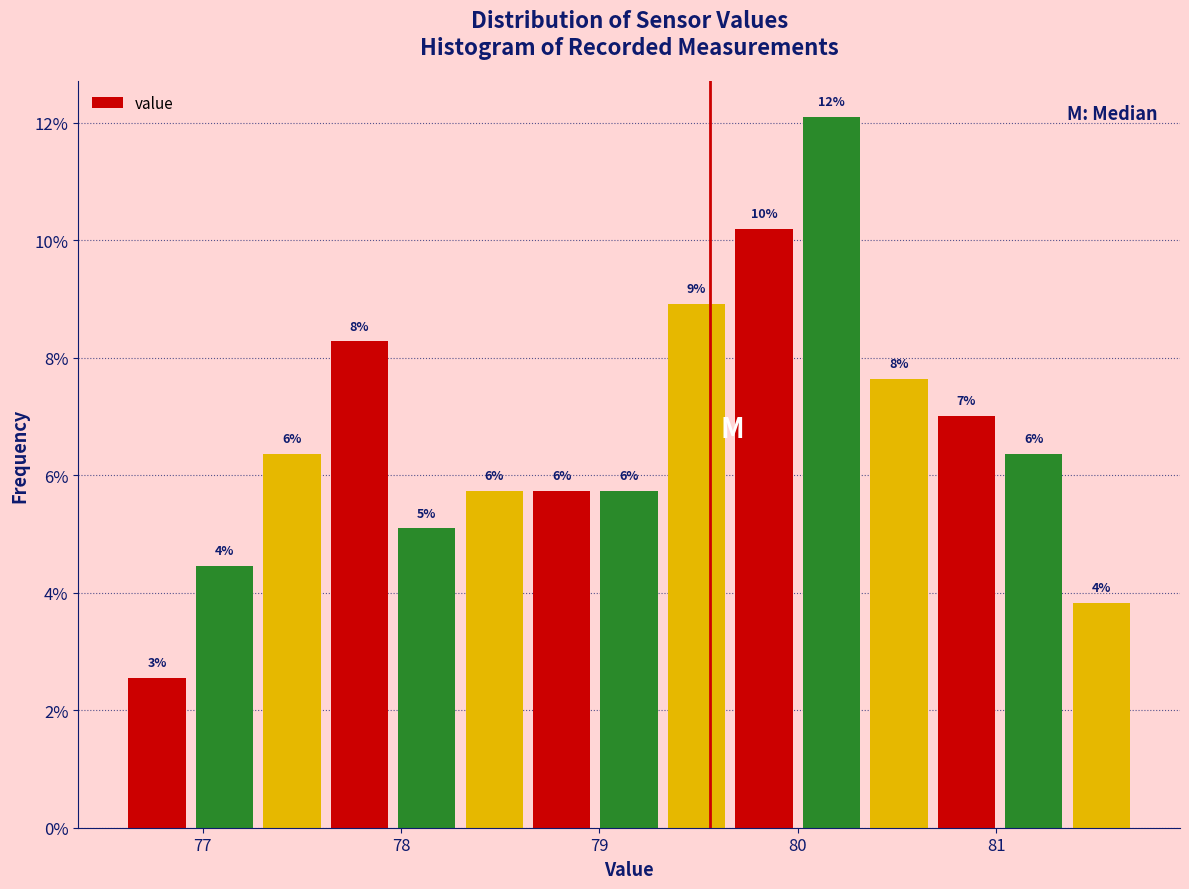

Around what value on the x-axis is the tallest bar? Give the approximate position of its centre, as read against the axis.

80.2